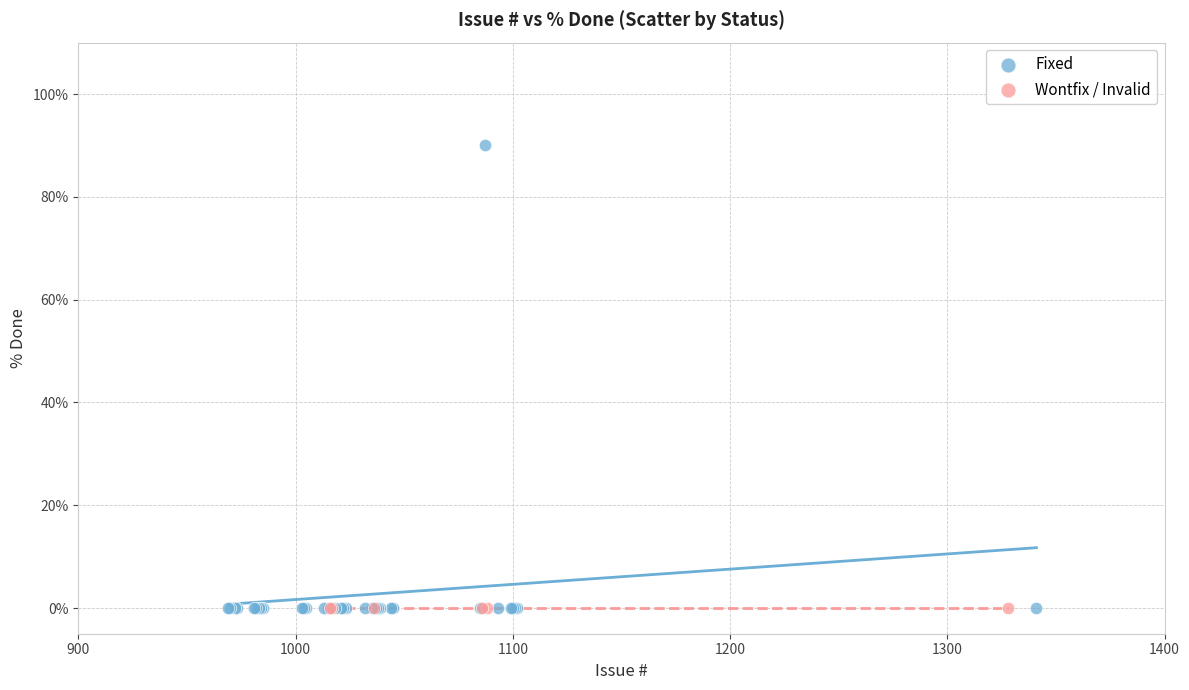

Which series reaches the maximum Y coordinate?

Fixed